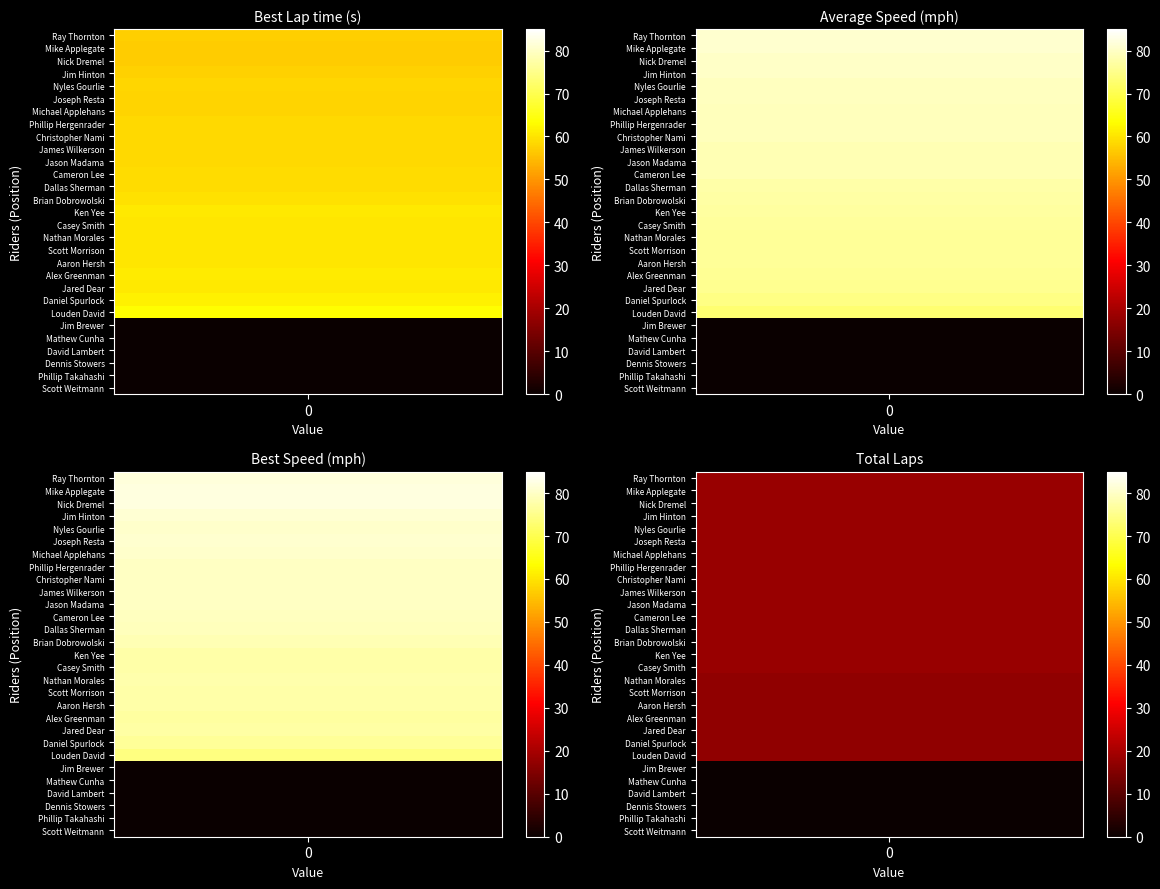

Read the Total Laps value at Alex Greenman.

17.0